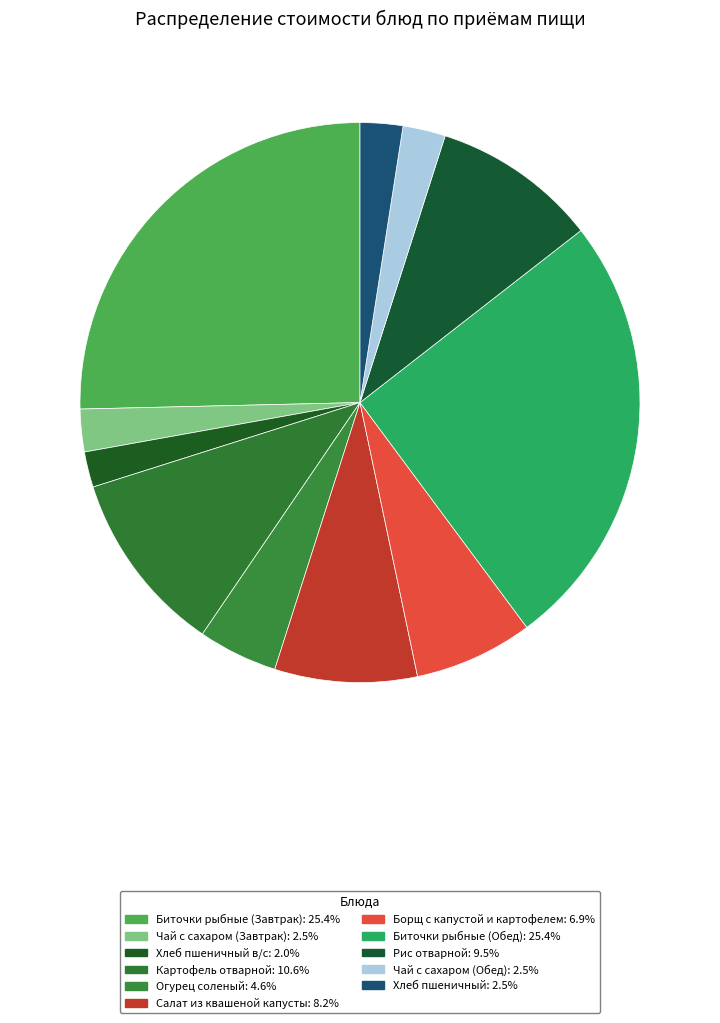

Rank the categories by value from lowest to highest.

Хлеб пшеничный в/с, Чай с сахаром (Завтрак), Чай с сахаром (Обед), Хлеб пшеничный, Огурец соленый, Борщ с капустой и картофелем, Салат из квашеной капусты, Рис отварной, Картофель отварной, Биточки рыбные (Завтрак), Биточки рыбные (Обед)